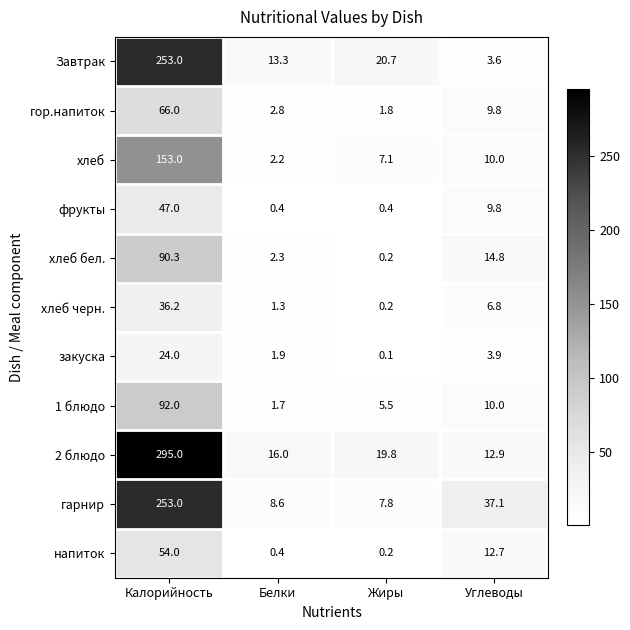

At which category is the sum across all series the highest?

Калорийность